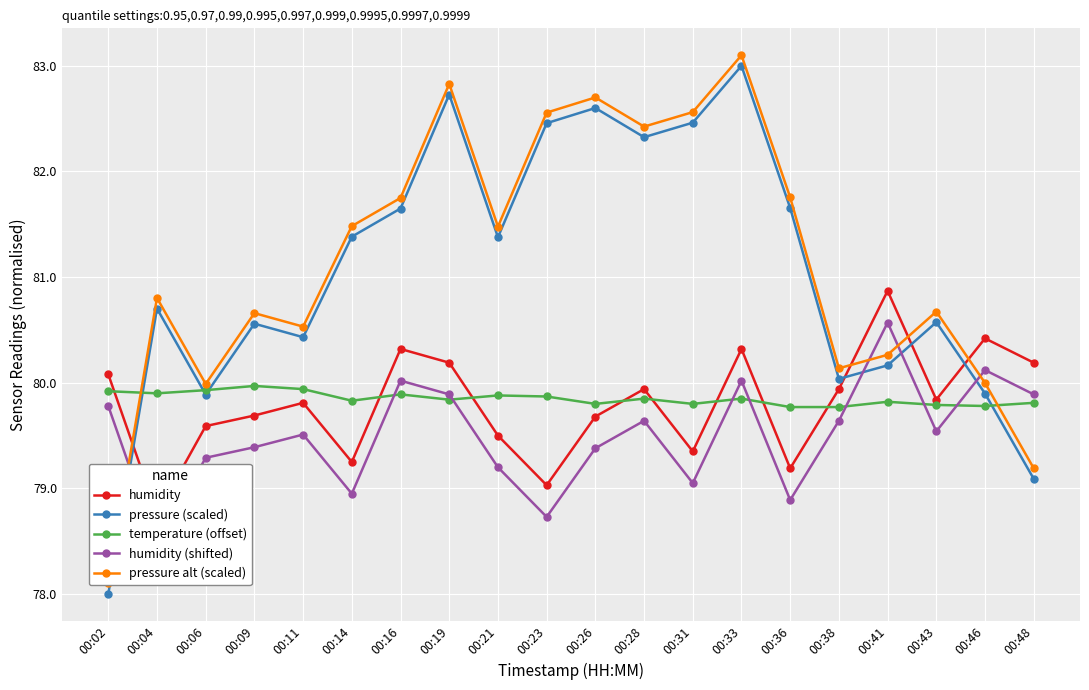

At 00:02, list the series in order from largest to smallest.

humidity, temperature (offset), humidity (shifted), pressure alt (scaled), pressure (scaled)